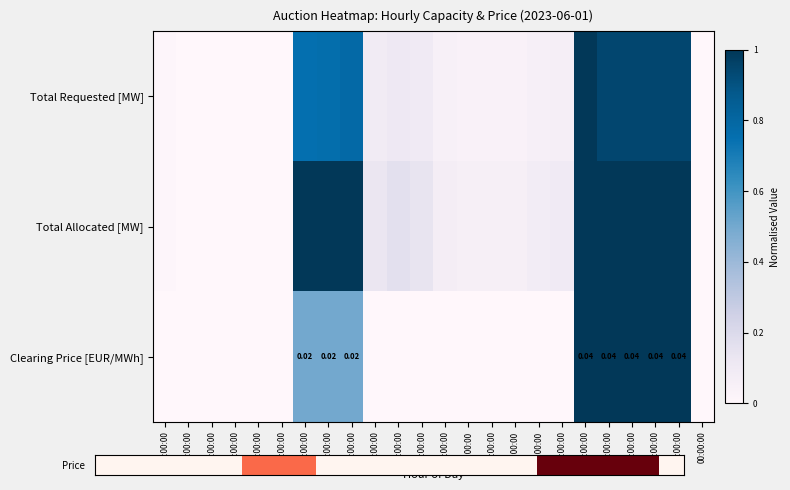

How many positive values does the Clearing Price [EUR/MWh] series have?

8